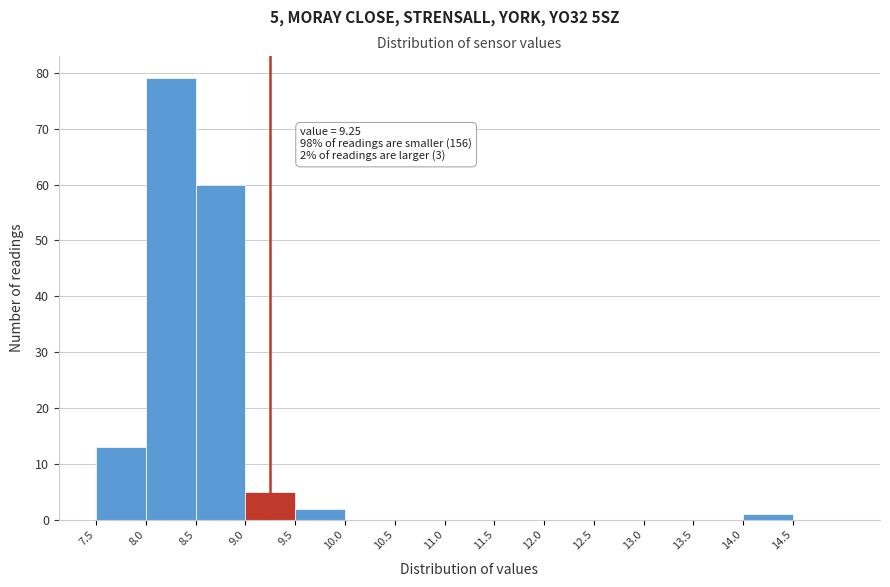

Over which range of the x-axis is the bar tallest?

8.0 to 8.5